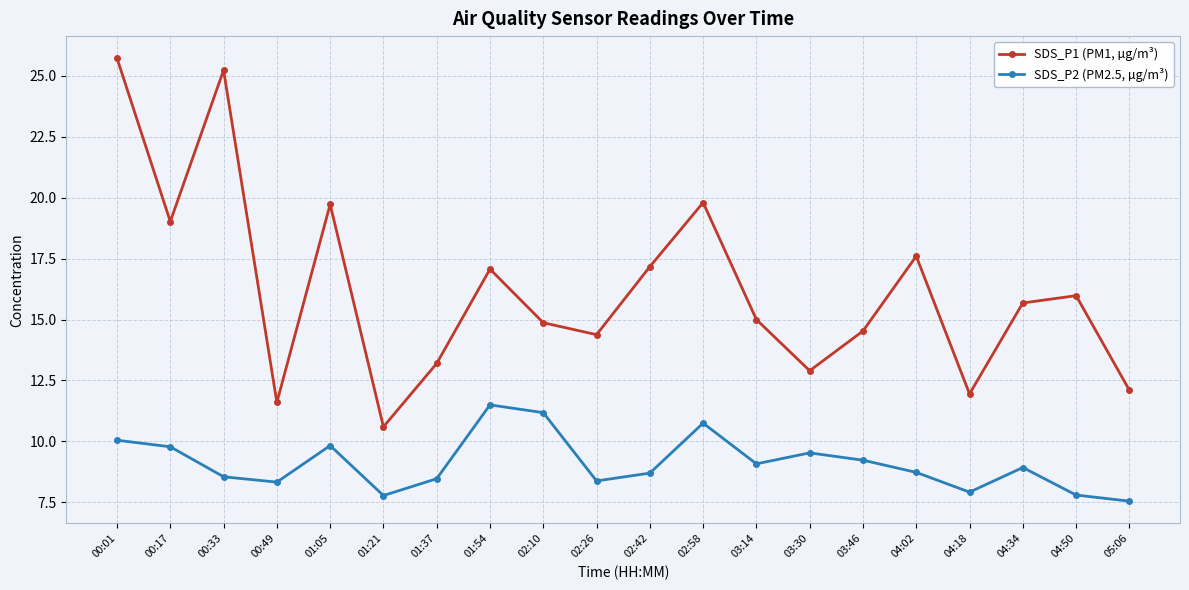

Is this an area chart (filled region under the line)?

No